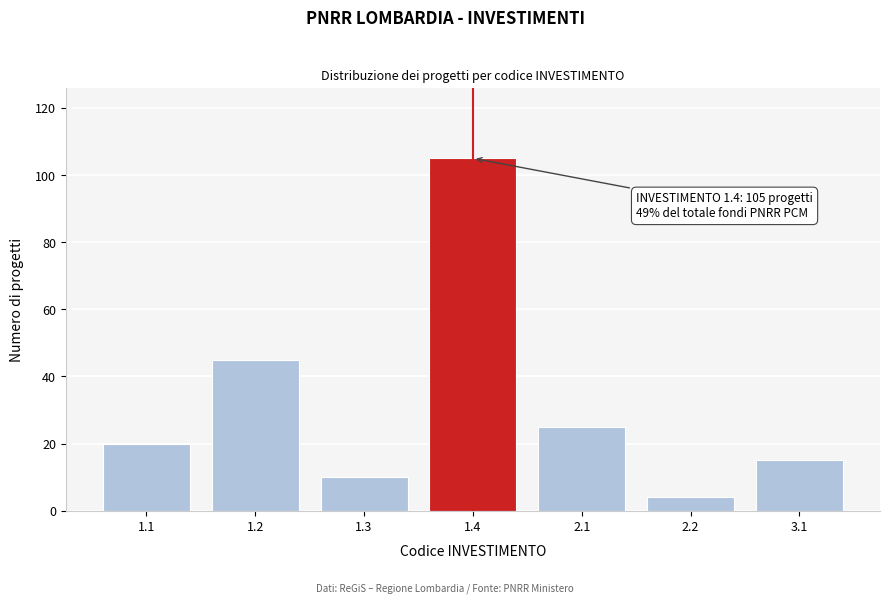

Reading left to right, transcribe all the data shown in this chart.

20	45	10	105	25	4	15